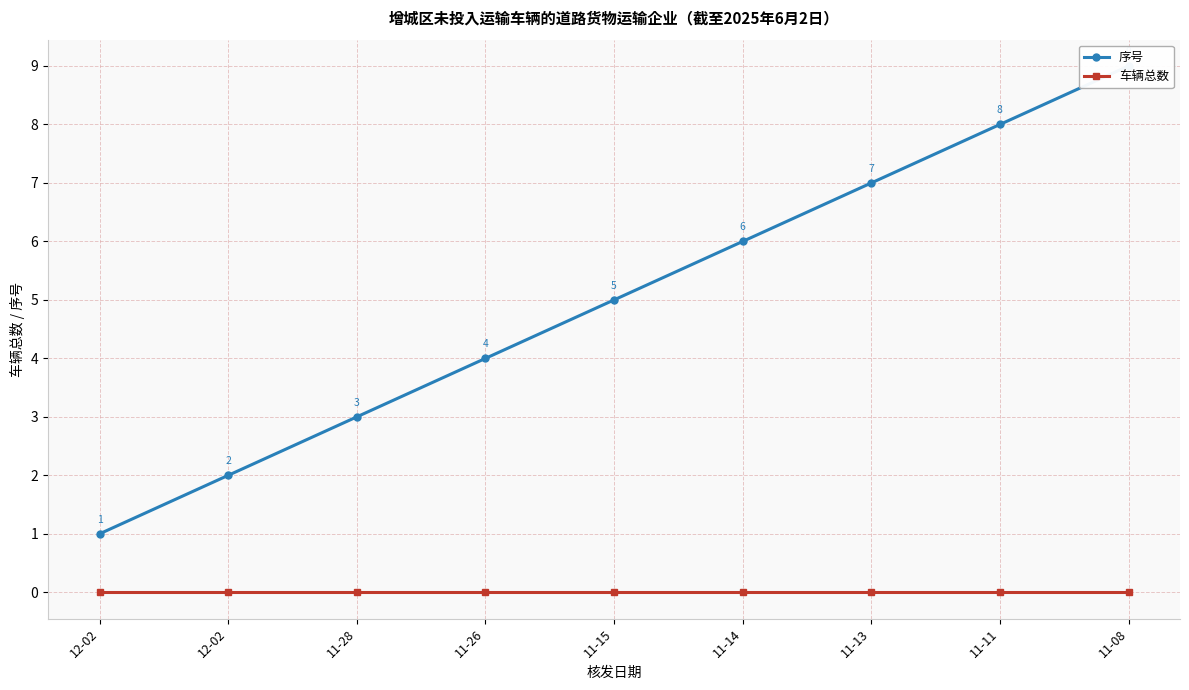

What is the maximum value shown in the chart?

9